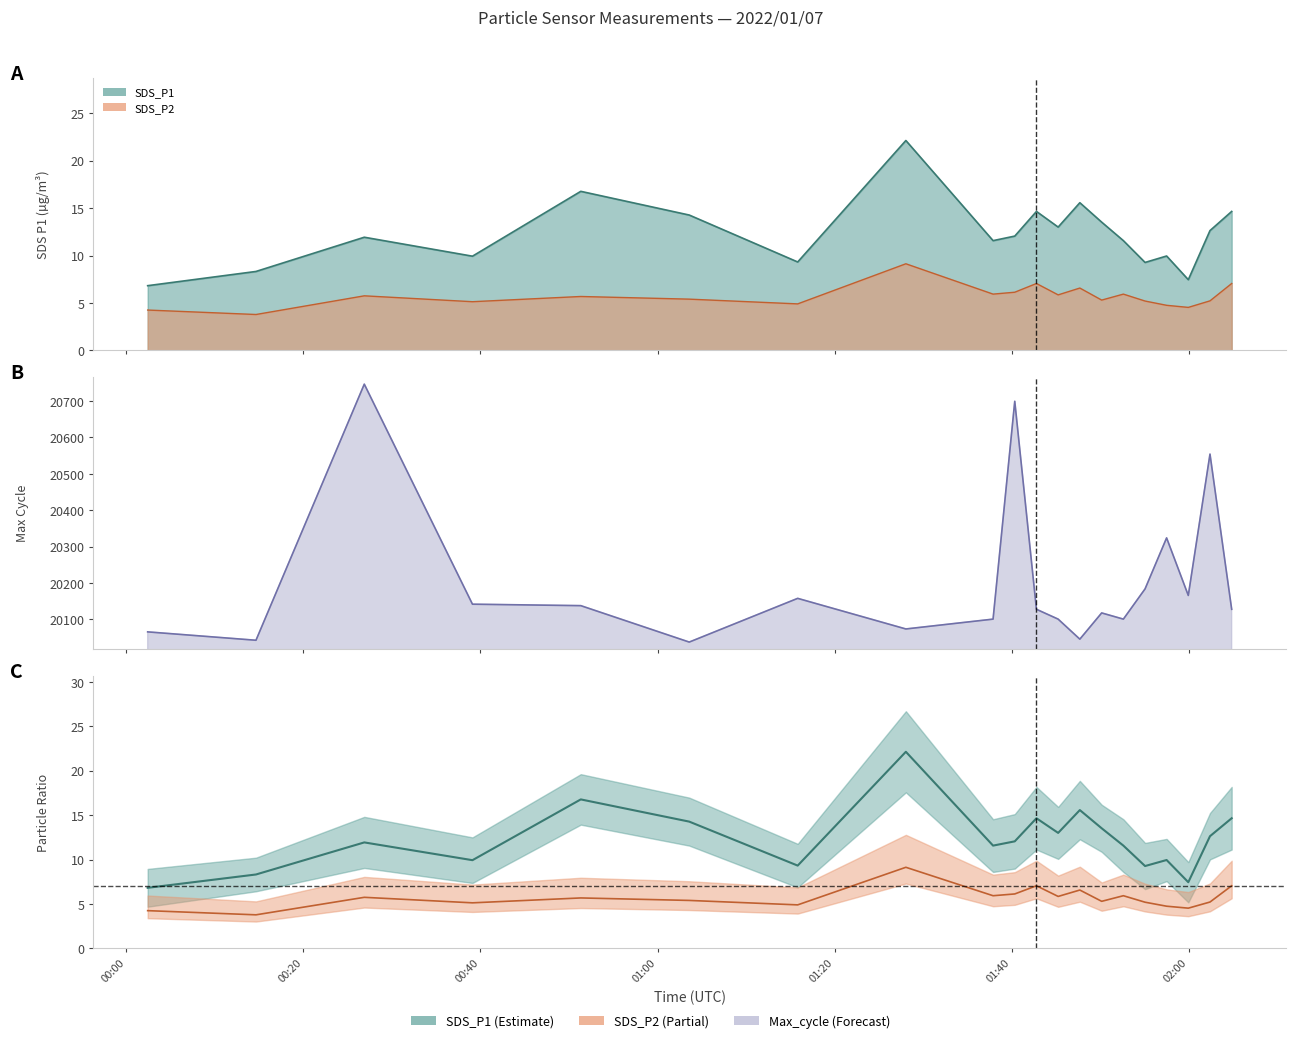

Reading left to right, list all the values displayed in this chart.

SDS_P1: 6.8	8.3	11.9	9.9	16.8	14.3	9.3	22.1	11.6	12.1	14.7	13.0	15.6	13.5	11.6	9.3	9.9	7.5	12.6	14.7
SDS_P2: 4.2	3.8	5.8	5.1	5.7	5.4	4.9	9.1	5.9	6.1	7.0	5.8	6.6	5.3	5.9	5.2	4.8	4.5	5.2	7.0
Max_cycle: 20066.0	20043.0	20746.0	20142.0	20138.0	20038.0	20158.0	20074.0	20101.0	20699.0	20128.0	20101.0	20046.0	20118.0	20101.0	20184.0	20324.0	20166.0	20554.0	20128.0